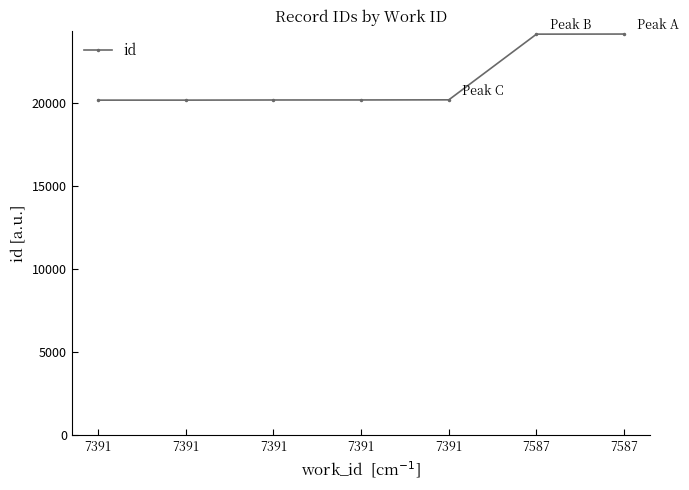

What is the difference between the maximum and second lowest values?

3982